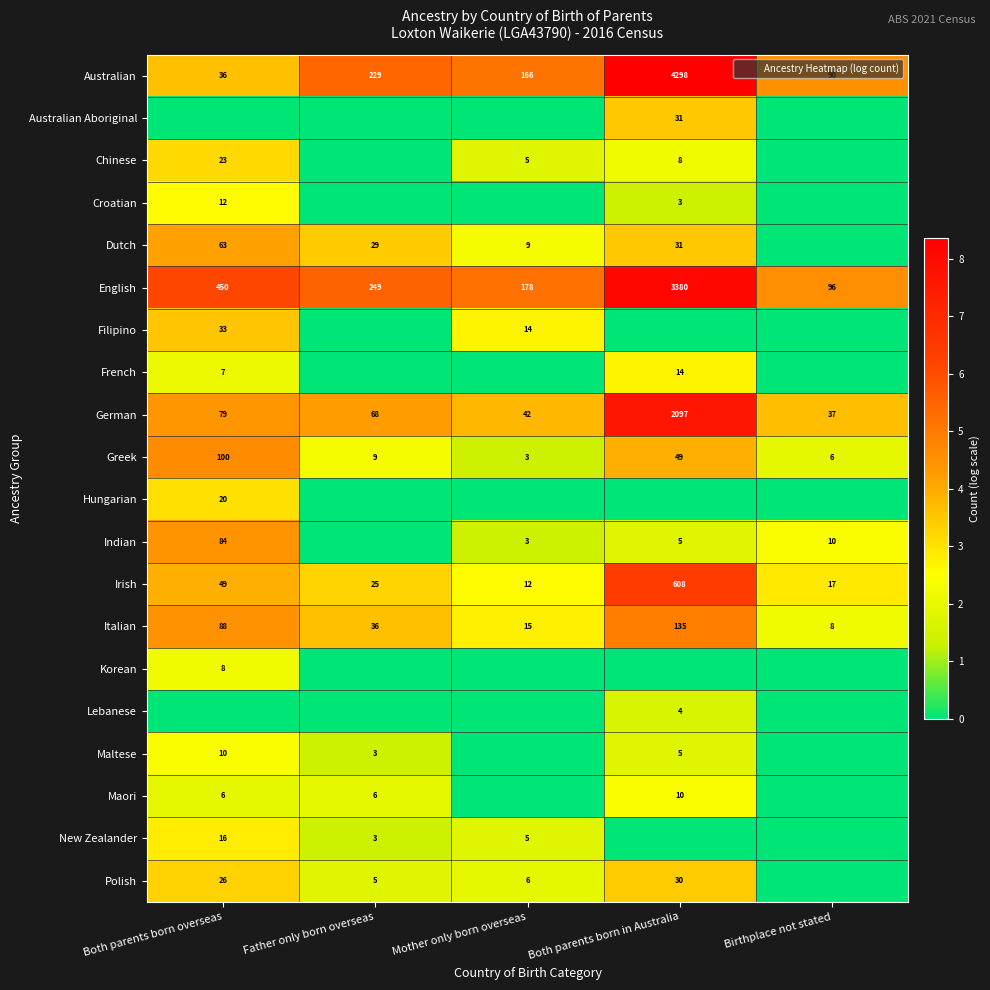

How many data points in Dutch are above 3?

3